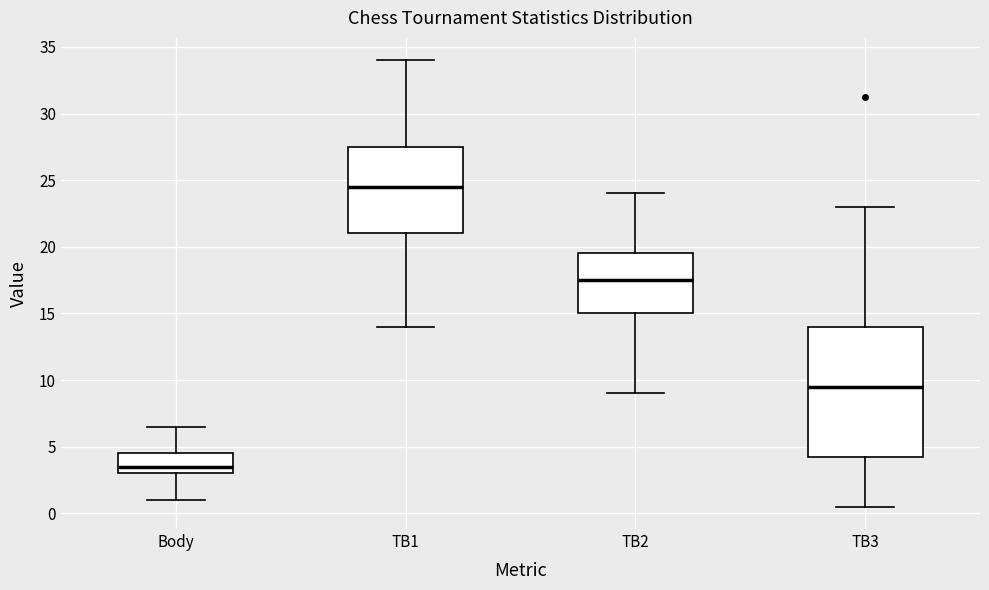

Reading left to right, read every box against the y-axis: the position of its median line, the range the box covers, and the ends of its whiskers. The values are not printed on the chart, so give them approximately, as read against the axis.

Body: median 3.5, box 3.0 to 4.5, whiskers 1.0 to 6.5
TB1: median 24.5, box 21.0 to 27.5, whiskers 14.0 to 34.0
TB2: median 17.5, box 15.0 to 19.5, whiskers 9.0 to 24.0
TB3: median 9.5, box 4.5 to 14.0, whiskers 0.5 to 23.0